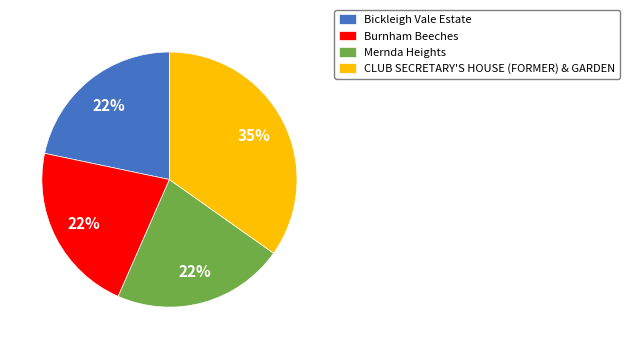

The Burnham Beeches slice represents 22% of the pie. True or false?

True